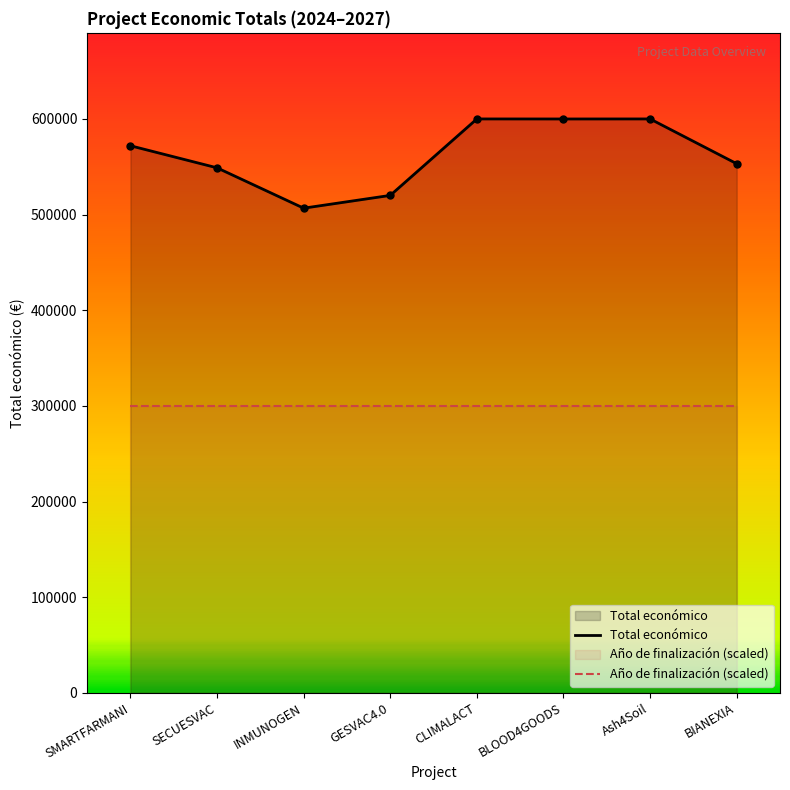

True or false: Año de finalización (scaled) has a value of 188924 at CLIMALACT.

False